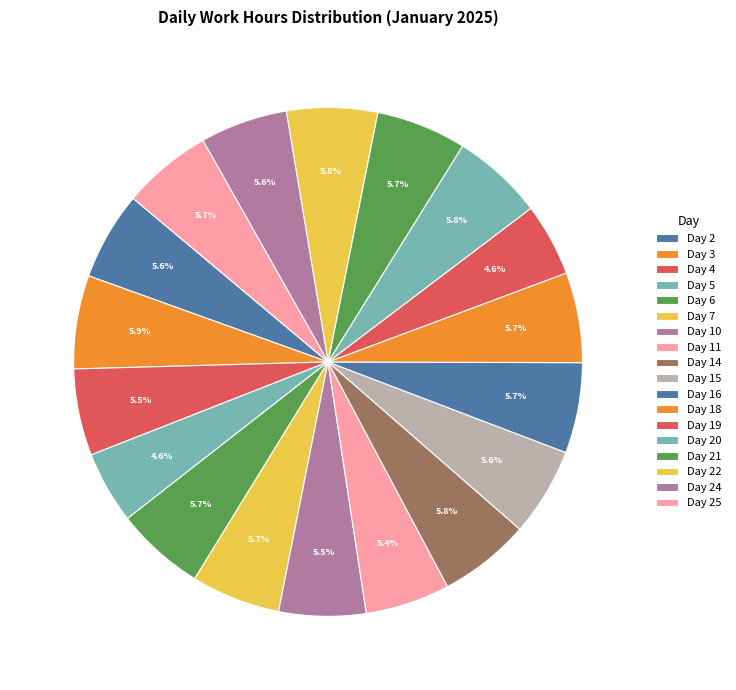

How many slices are in this pie chart?

18